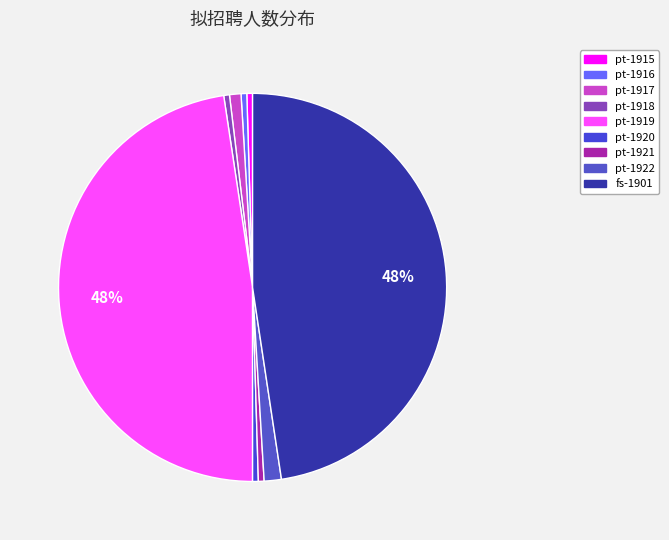

What percentage is the fs-1901 slice, to the nearest percent?

48%